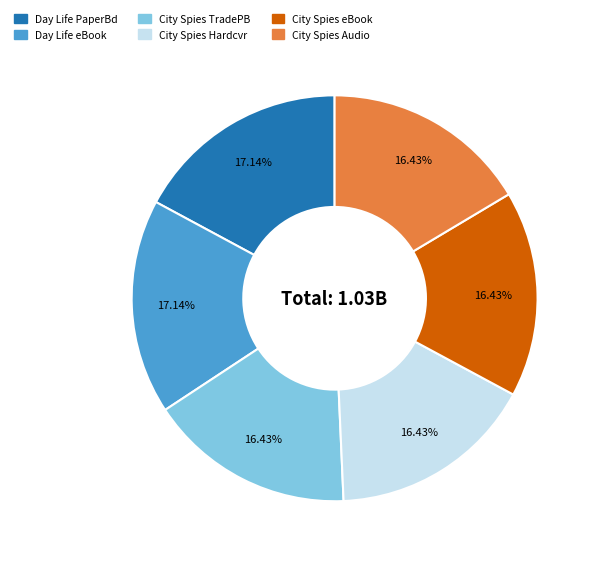

Is there any slice that represents more than half of the pie?

No